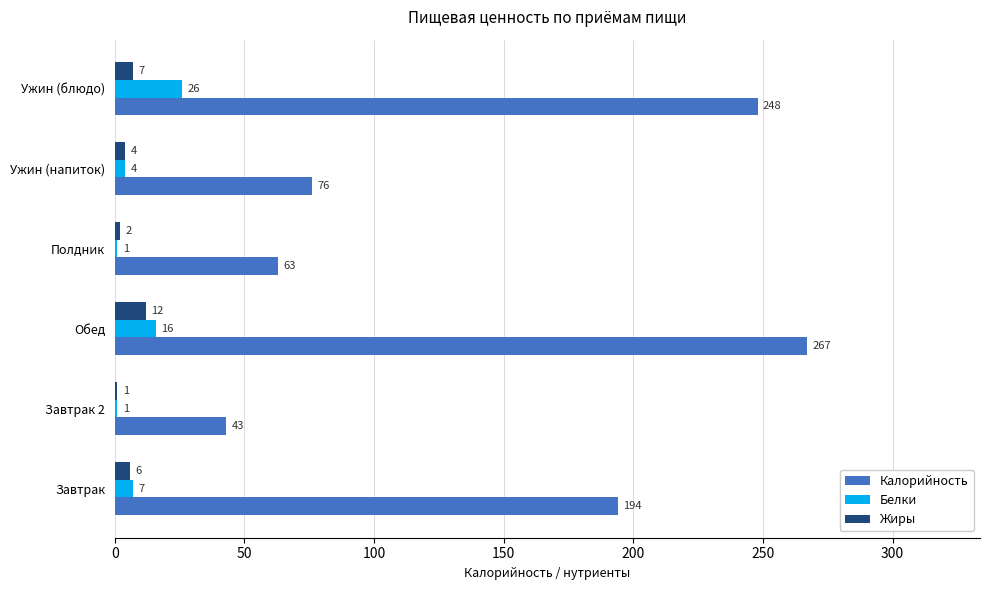

Where is Калорийность nearest to the value 155?

Завтрак